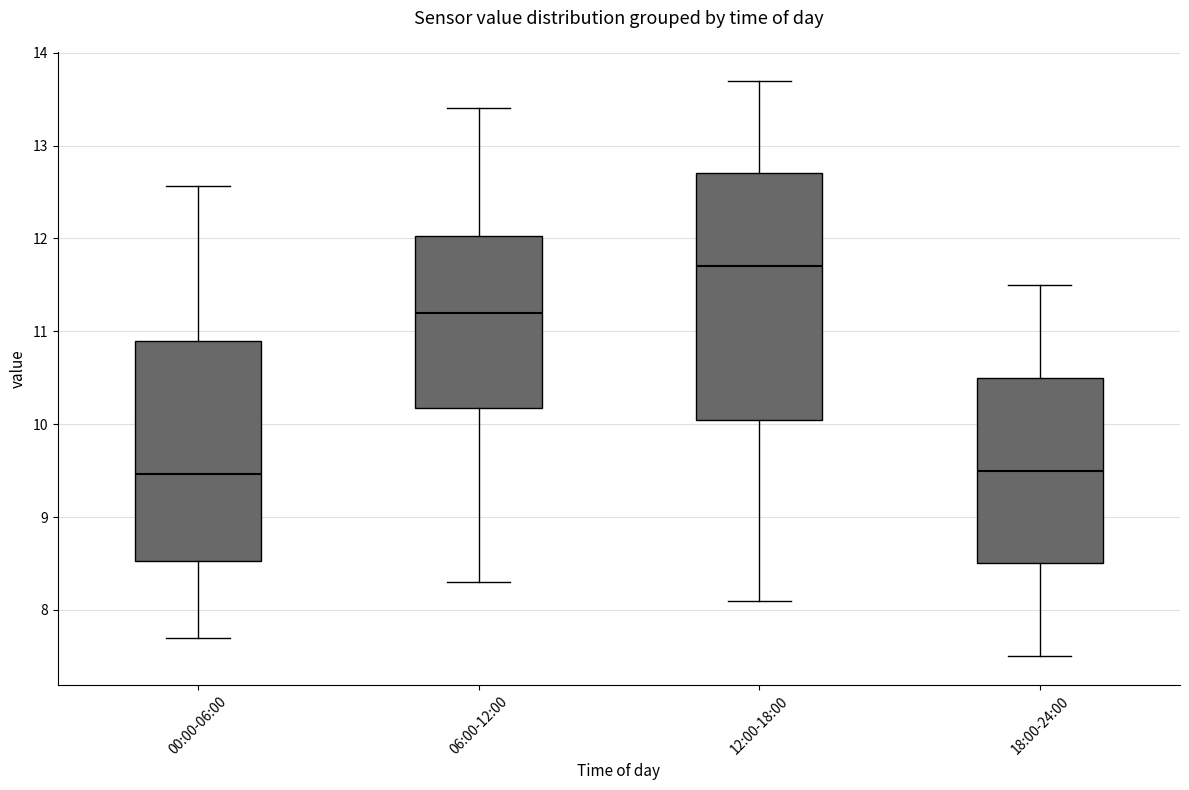

Which box has the highest median line?

12:00-18:00